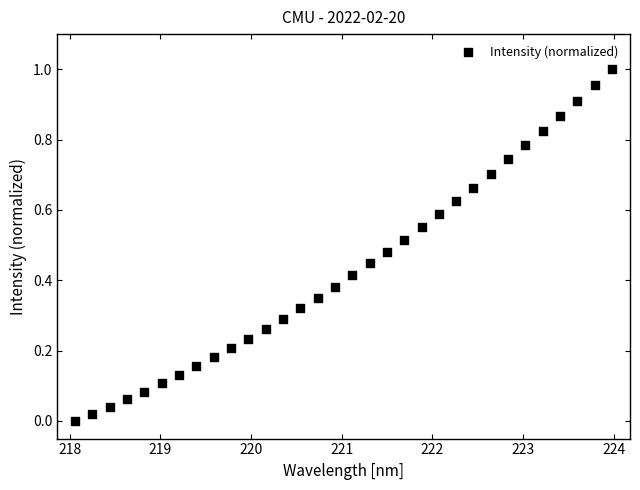

What is the range of X values (max minus min)?

5.9